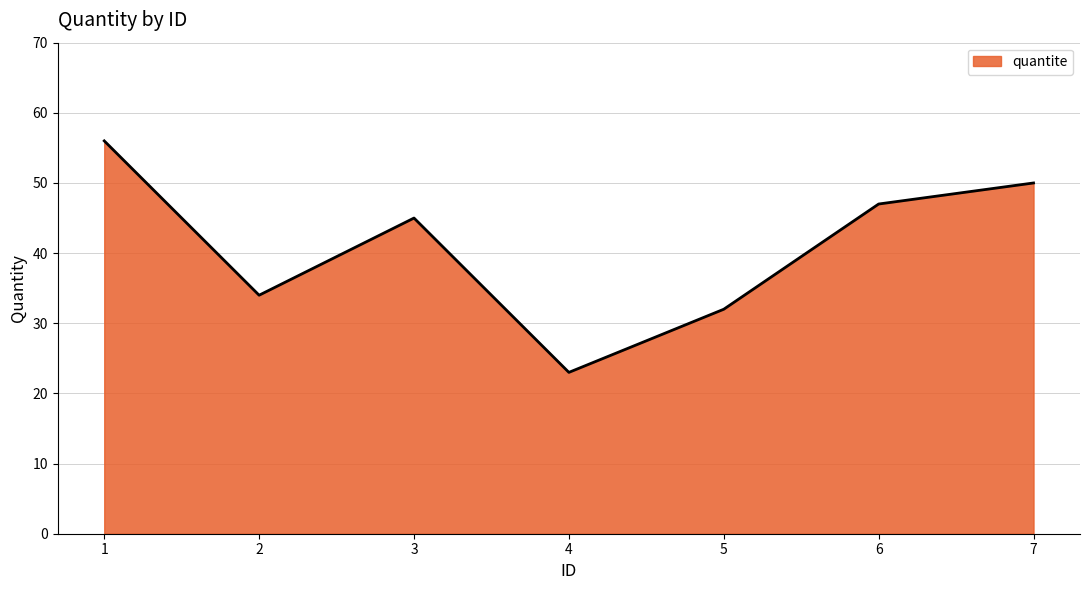

What is the difference between the second highest and second lowest values?

18